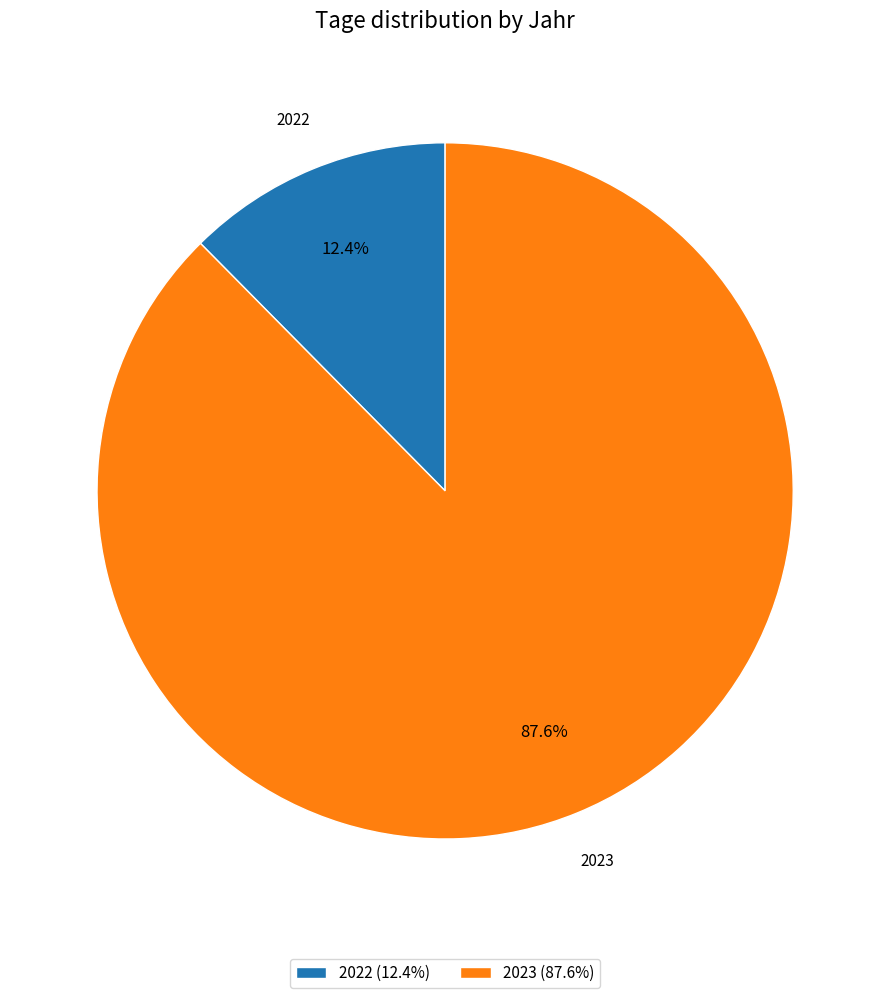

To the nearest percent, what is the difference between the largest and smallest slice percentages?

75%